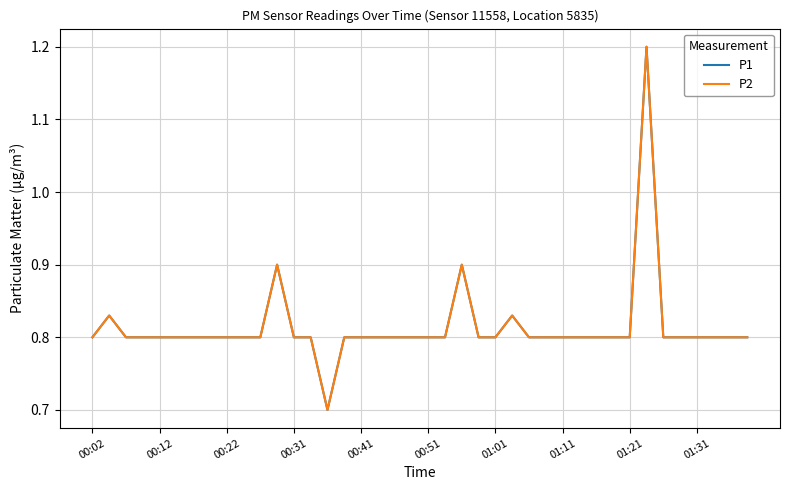

What is the greatest value displayed?

1.2